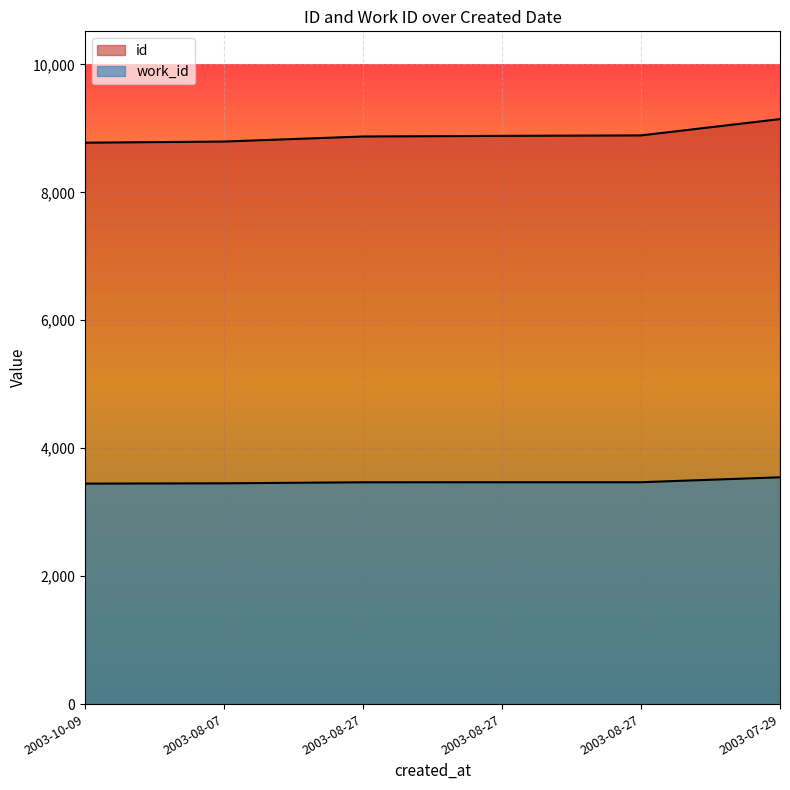

Which category has the lowest value in the work_id series?

2003-10-09